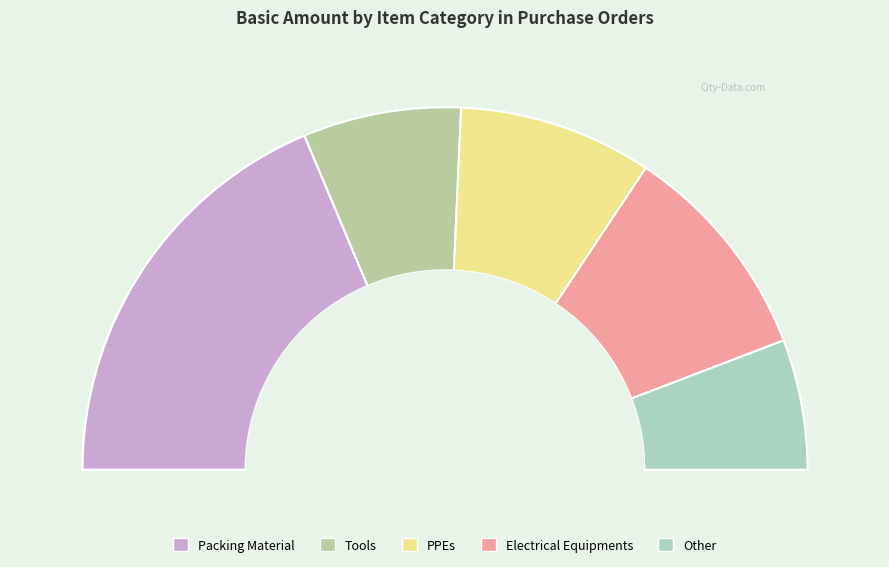

True or false: Tools accounts for 14% of the total.

True